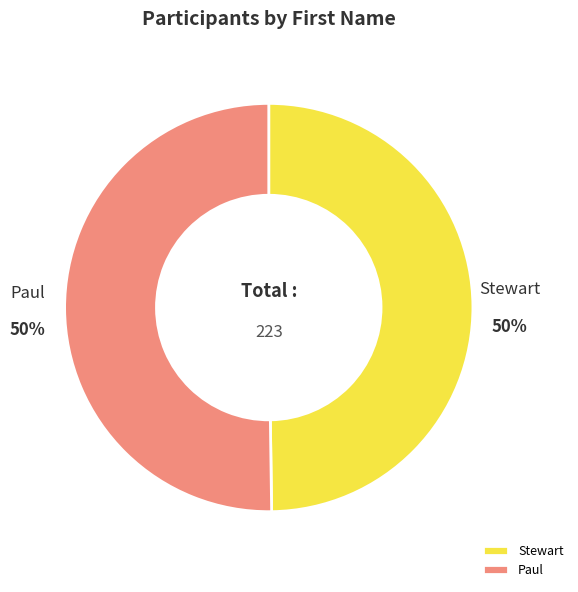

Is the sum of Paul and Stewart greater than half?

Yes